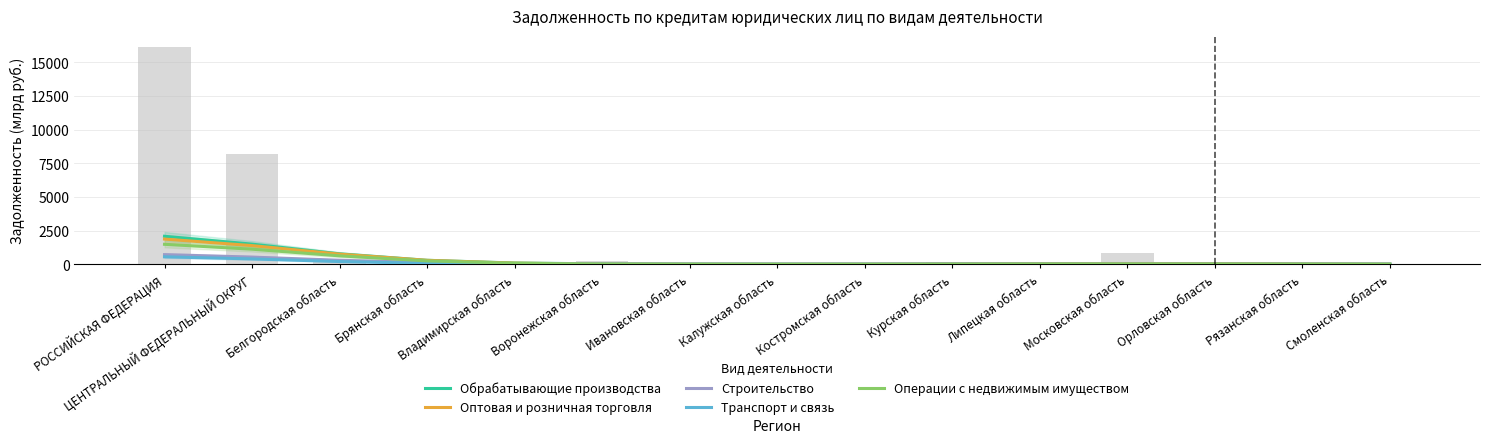

Reading right to left, extract all data points from this chart.

Обрабатывающие производства: 29.6	37.7	51.2	58.5	50.4	34.2	23.1	21.0	26.2	42.5	103.5	307.9	787.2	1506.6	2090.8
Оптовая и розничная торговля: 21.1	33.7	53.1	62.8	52.4	32.5	18.5	14.7	18.1	32.5	95.3	304.8	763.1	1398.1	1883.0
Строительство: 15.0	17.4	21.4	26.0	28.6	26.4	20.8	17.6	20.7	31.3	60.5	141.1	309.5	543.9	726.4
Транспорт и связь: 1.4	3.2	5.9	7.3	6.0	3.3	1.6	1.1	1.5	4.9	21.7	80.2	214.2	409.6	564.6
Операции с недвижимым имуществом: 8.3	16.2	28.6	35.1	28.7	16.5	9.0	9.0	14.3	28.3	83.9	262.8	637.2	1131.4	1494.1